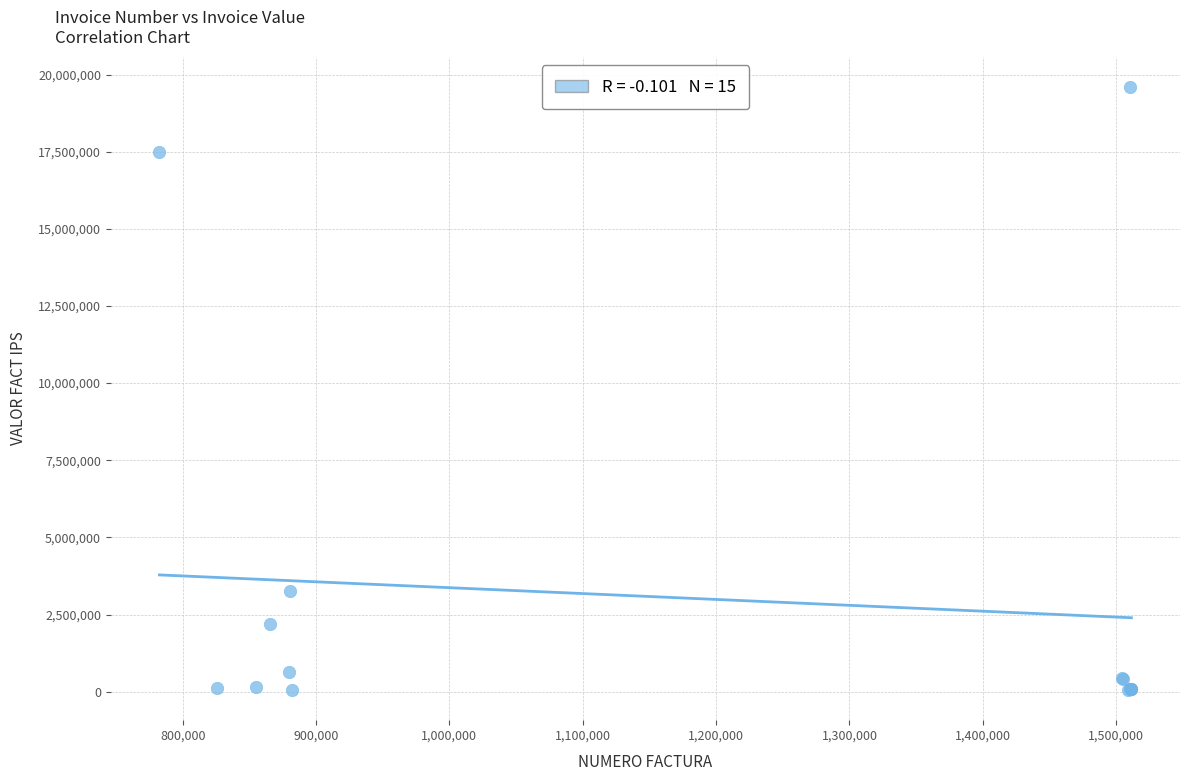

What Y value in the scatter plot is closest to 9822720?

3268379